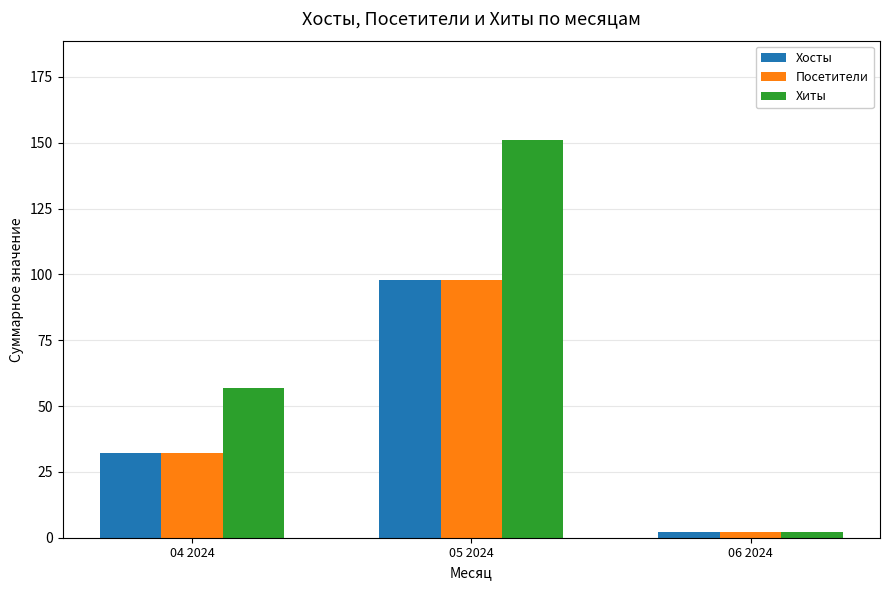

At how many categories does at least one series exceed 71?

1